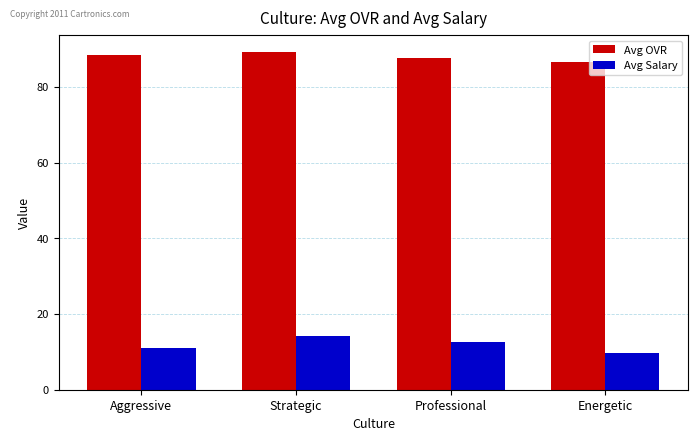

List the series in order of their overall mean, highest first.

Avg OVR, Avg Salary